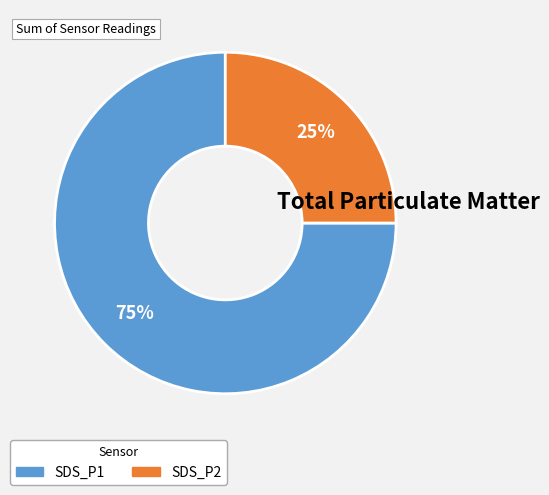

To the nearest percent, what portion does SDS_P1 represent?

75%